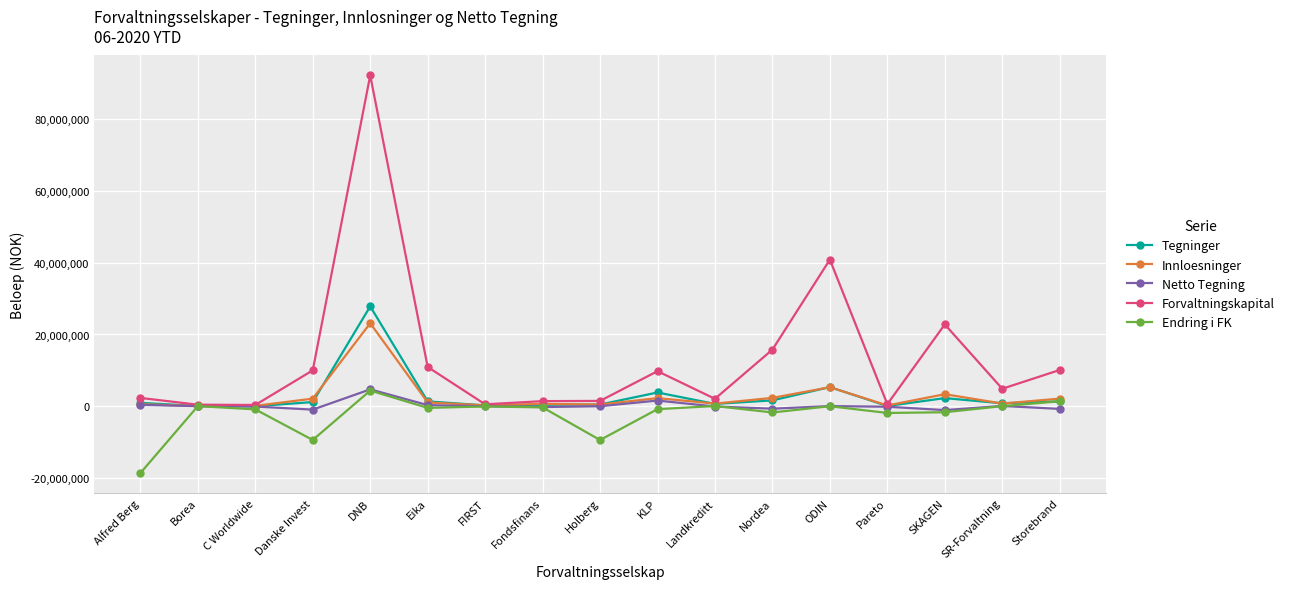

At which category is the sum across all series the highest?

DNB